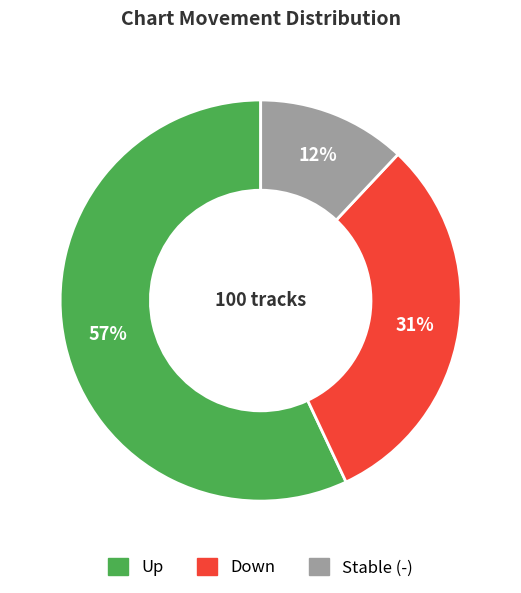

To the nearest percent, what is the difference between the largest and smallest slice percentages?

45%